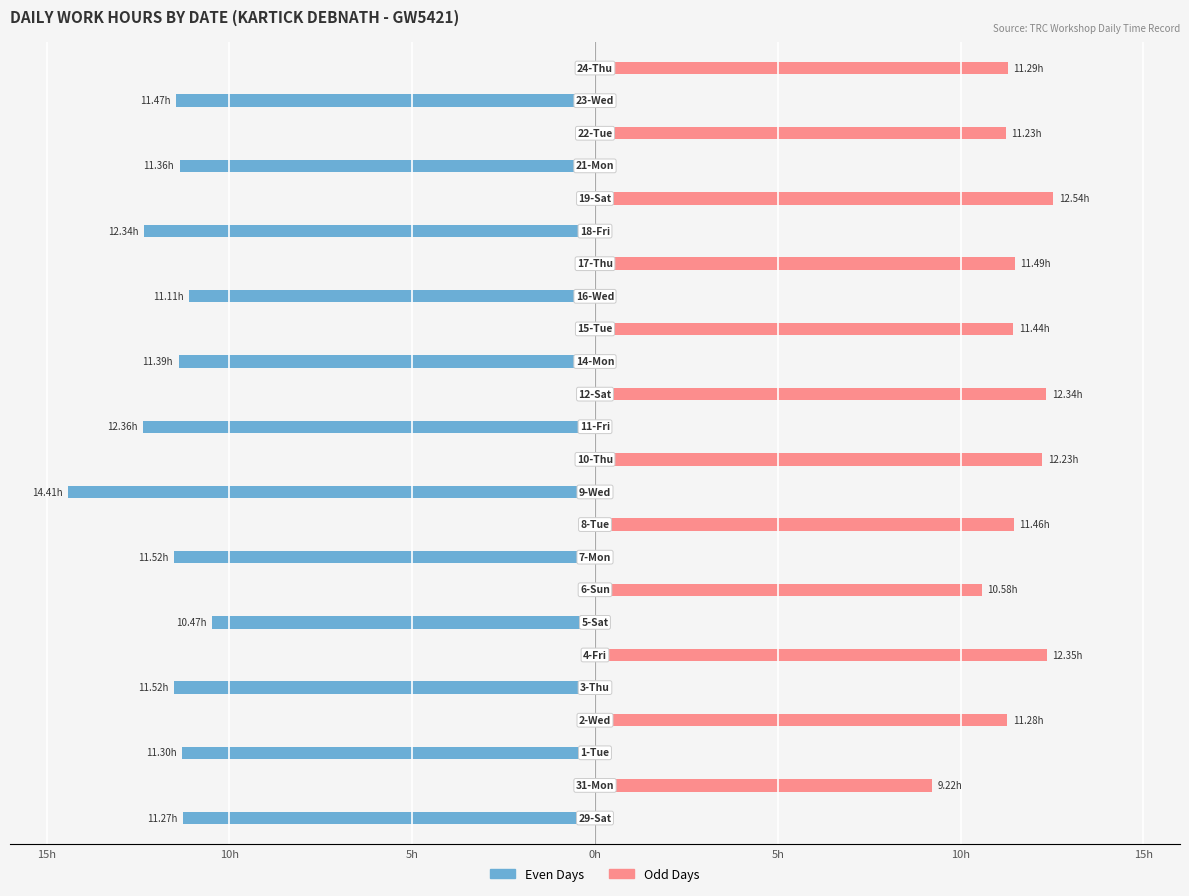

Is the value of Work Hours (Even Days) at 15h greater than the value of Work Hours (Odd Days) at 9?

No